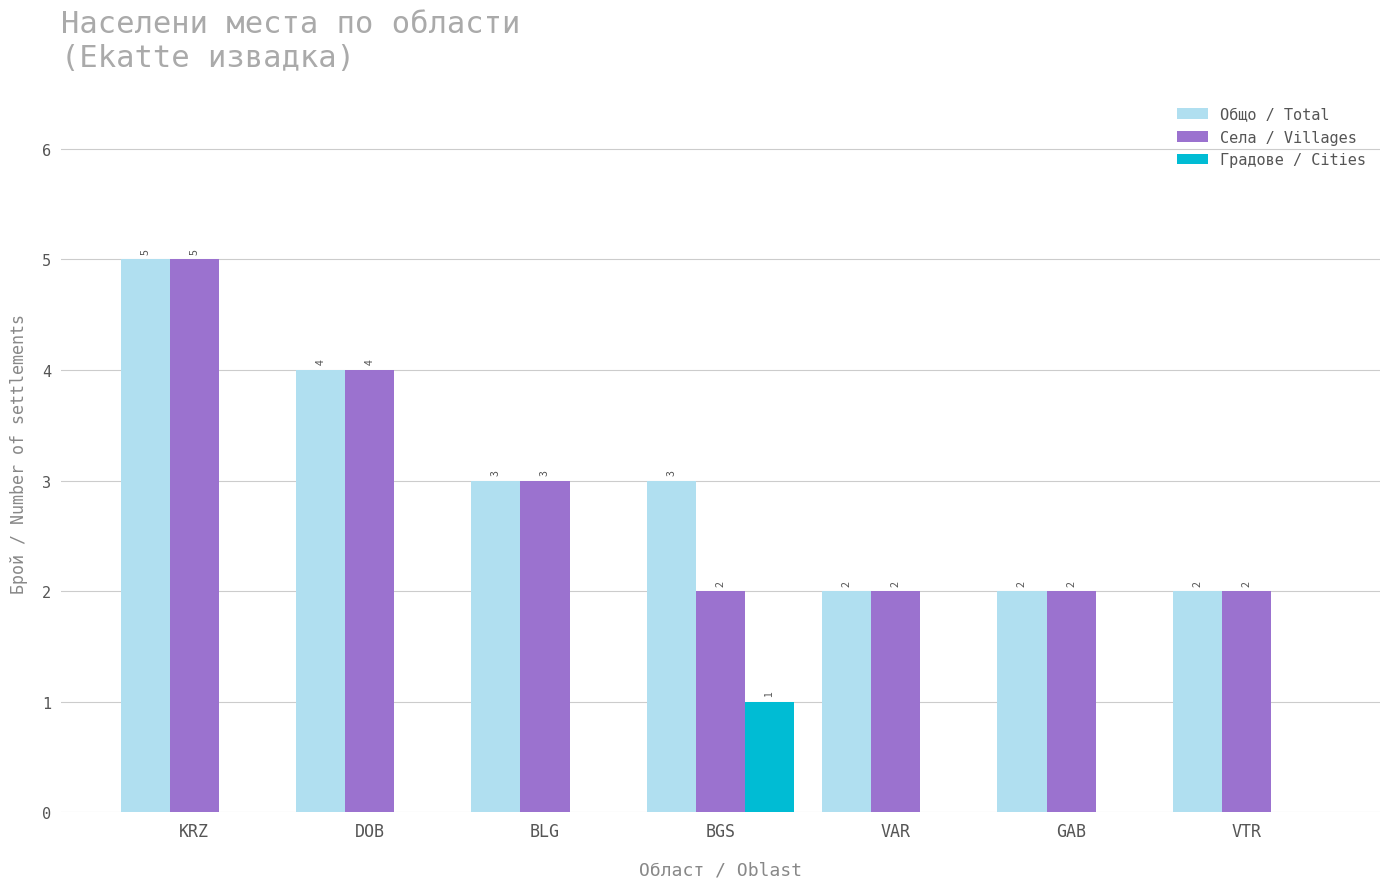

Reading right to left, transcribe all the data shown in this chart.

Общо / Total: VTR=2	GAB=2	VAR=2	BGS=3	BLG=3	DOB=4	KRZ=5
Села / Villages: VTR=2	GAB=2	VAR=2	BGS=2	BLG=3	DOB=4	KRZ=5
Градове / Cities: VTR=0	GAB=0	VAR=0	BGS=1	BLG=0	DOB=0	KRZ=0